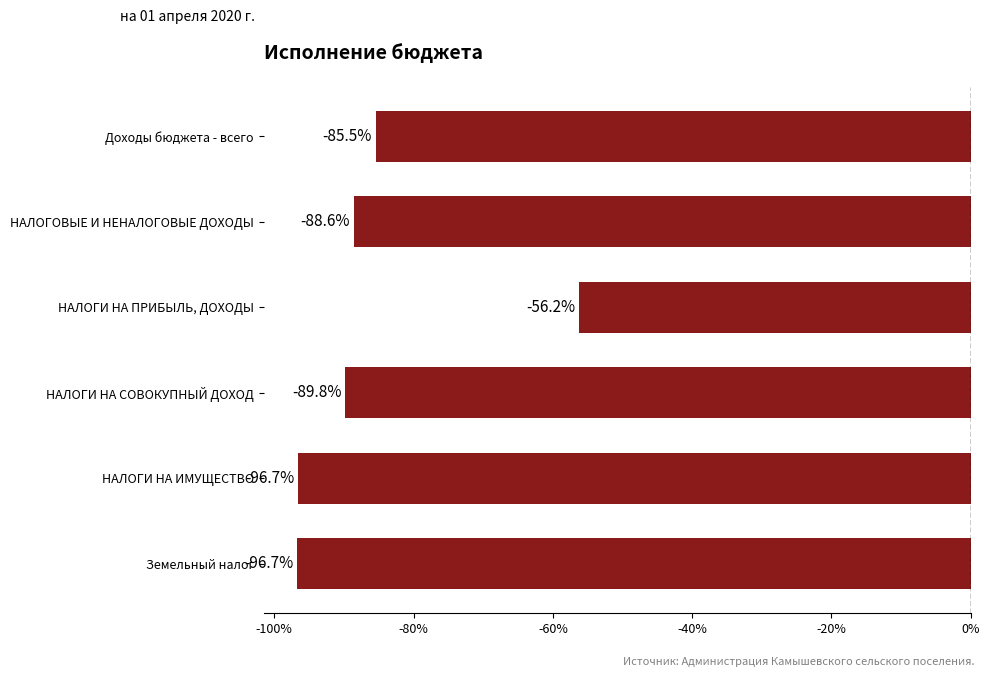

Where is the data nearest to the value -76?

Доходы бюджета - всего